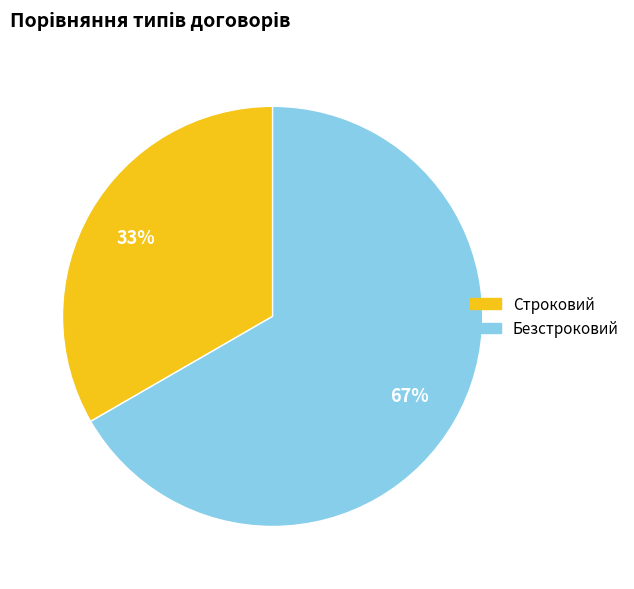

Does any single category account for the majority?

Yes